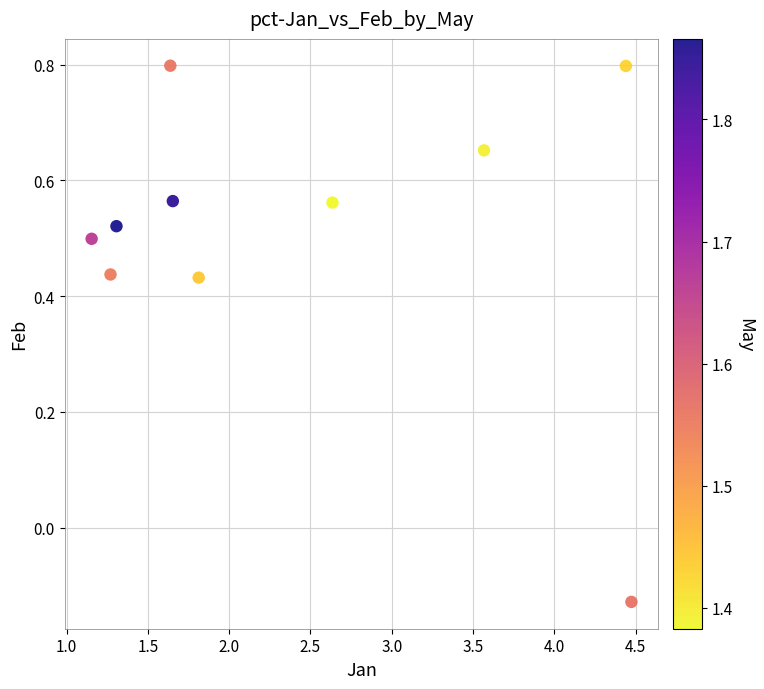

What is the range of X values (max minus min)?

3.3